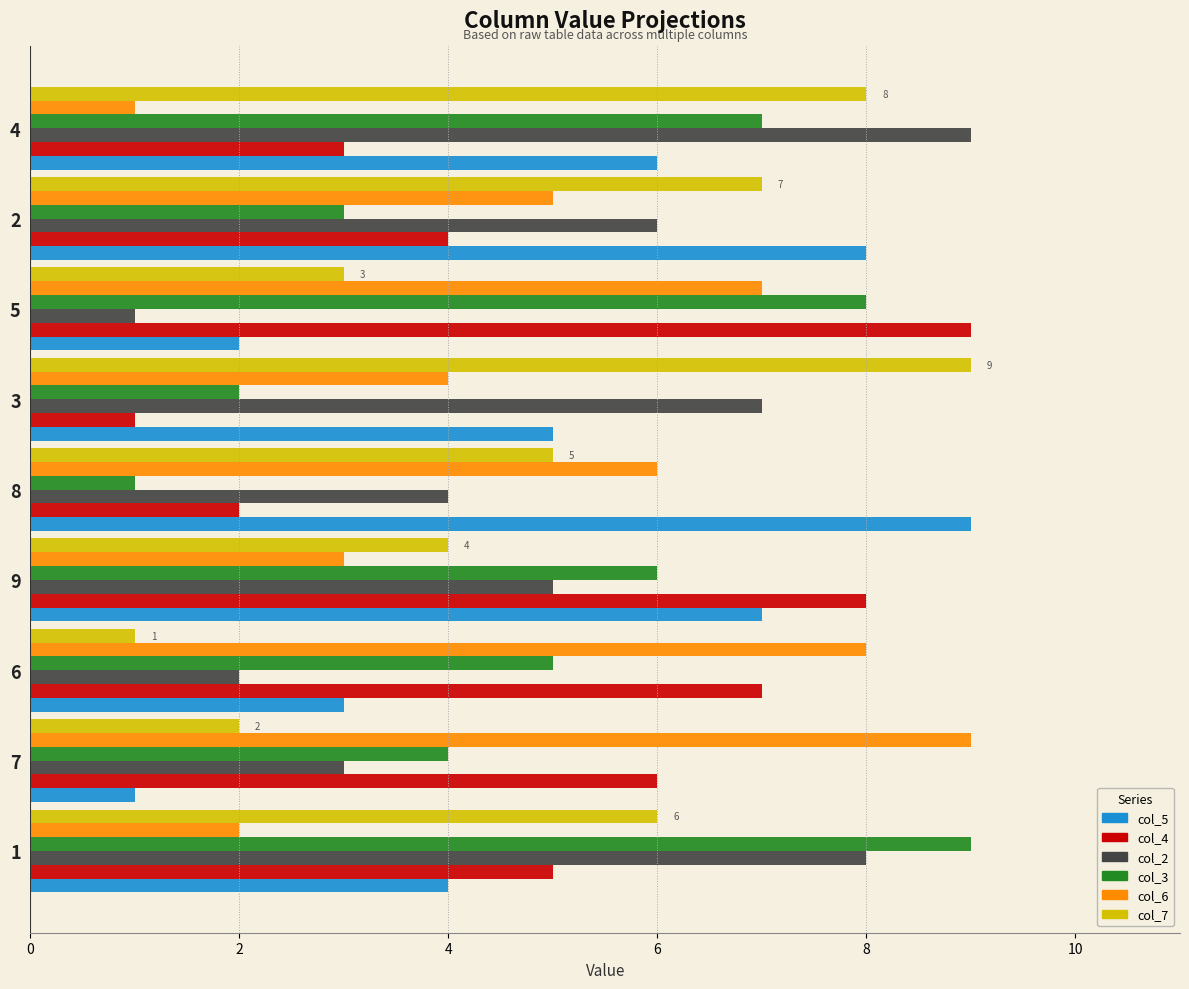

What is the highest value of the col_7 series?

9